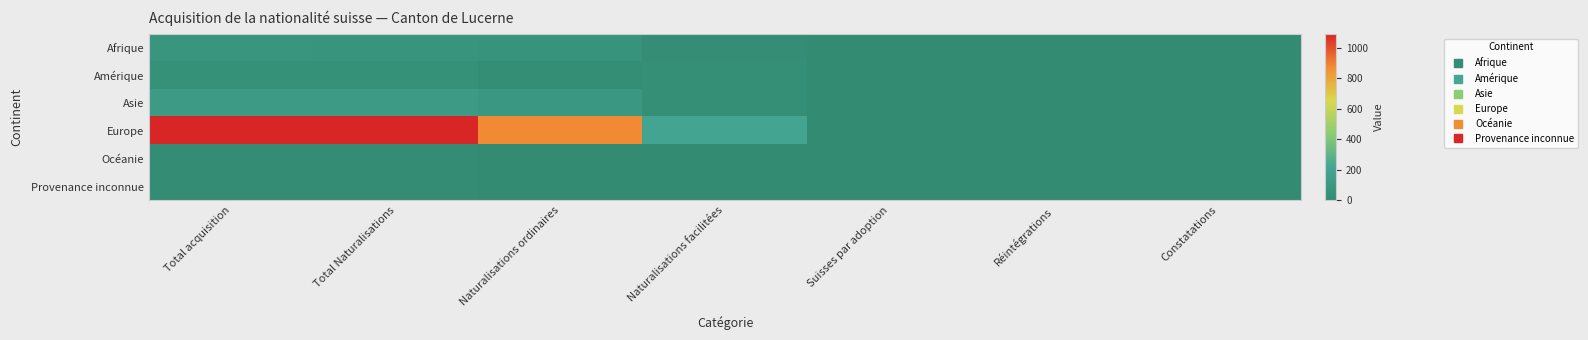

At which category is the sum across all series the highest?

Total acquisition